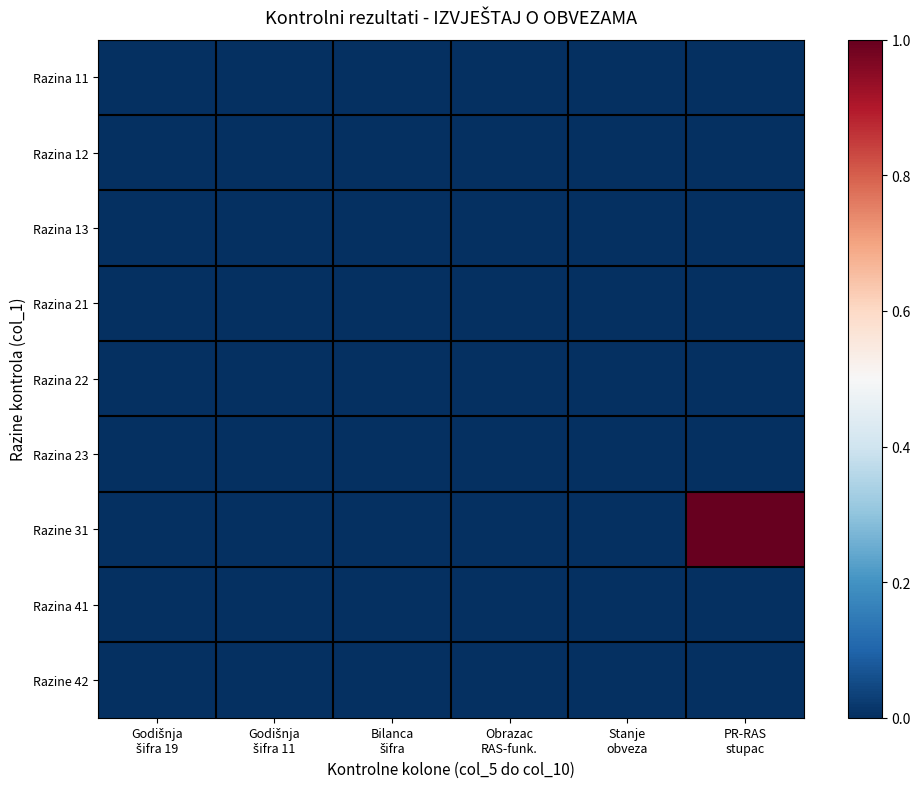

How many distinct data groups are displayed?

9